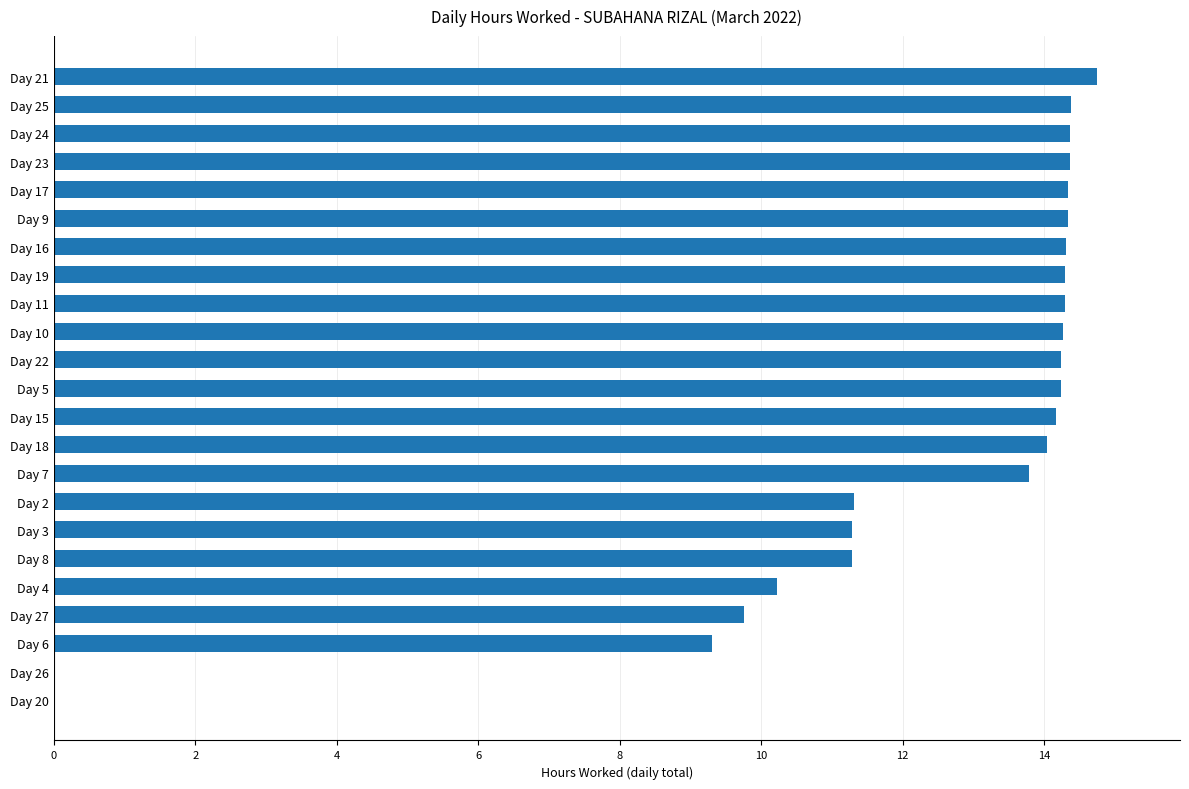

Which has a higher value, Day 16 or Day 7?

Day 16